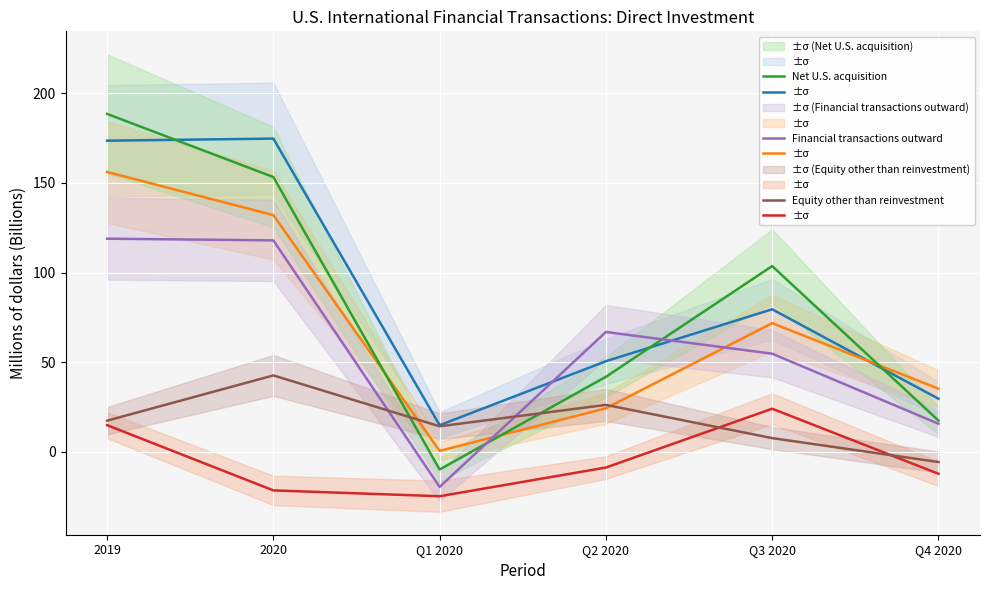

At which label does Reinvestment of earnings first exceed 71?

2019